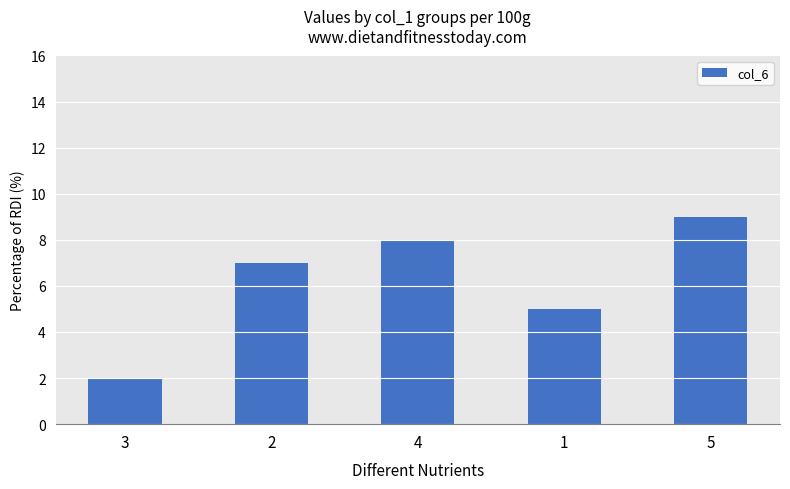

Rank the categories by value from lowest to highest.

3, 1, 2, 4, 5